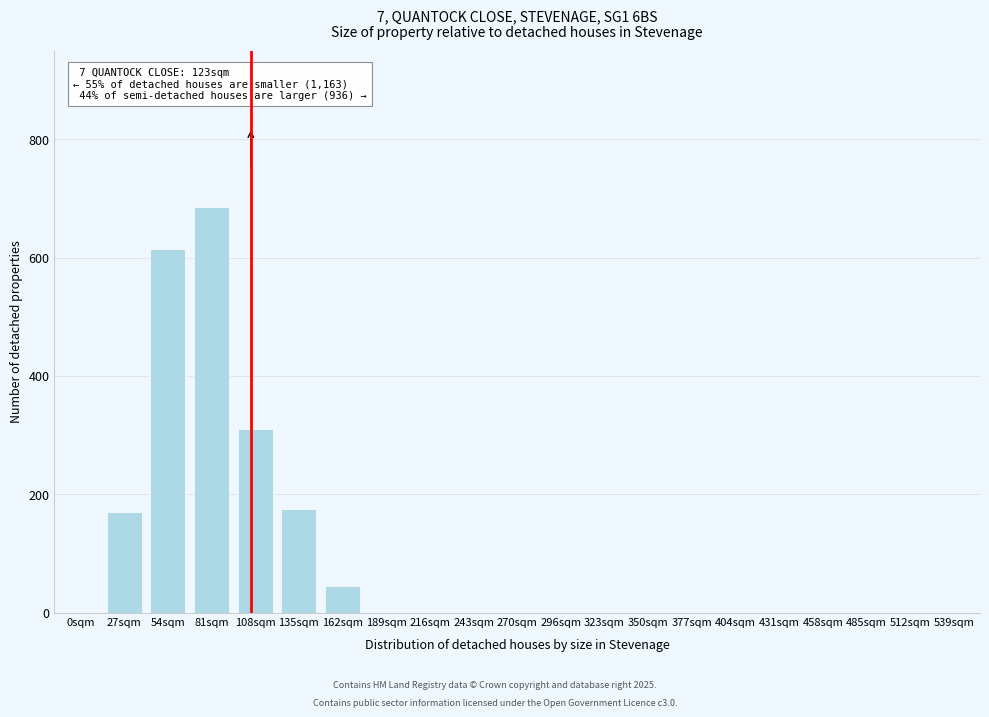

Reading left to right, extract all data points from this chart.

0sqm=0	27sqm=170	54sqm=615	81sqm=685	108sqm=310	135sqm=175	162sqm=45	189sqm=0	216sqm=0	243sqm=0	270sqm=0	296sqm=0	323sqm=0	350sqm=0	377sqm=0	404sqm=0	431sqm=0	458sqm=0	485sqm=0	512sqm=0	539sqm=0